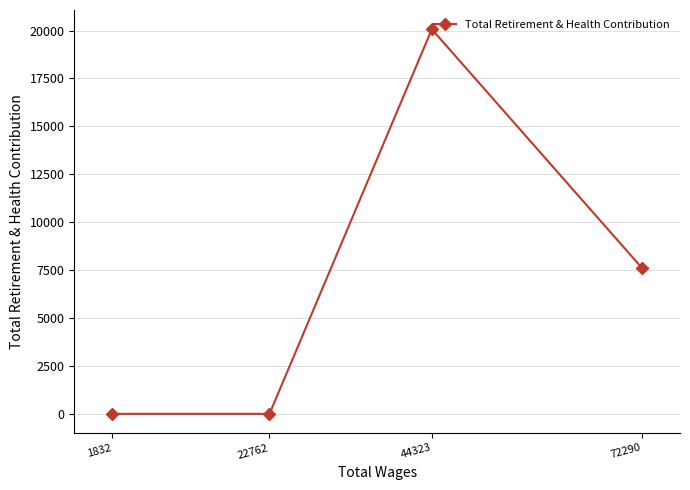

True or false: there are more than 0 points higher than both neighbors.

True